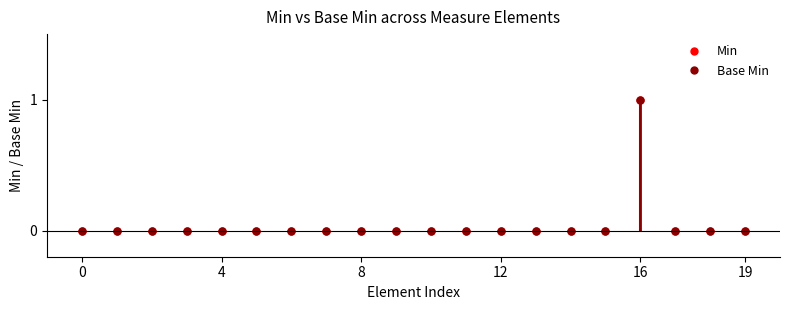

True or false: Min and Base Min cross at least once.

False